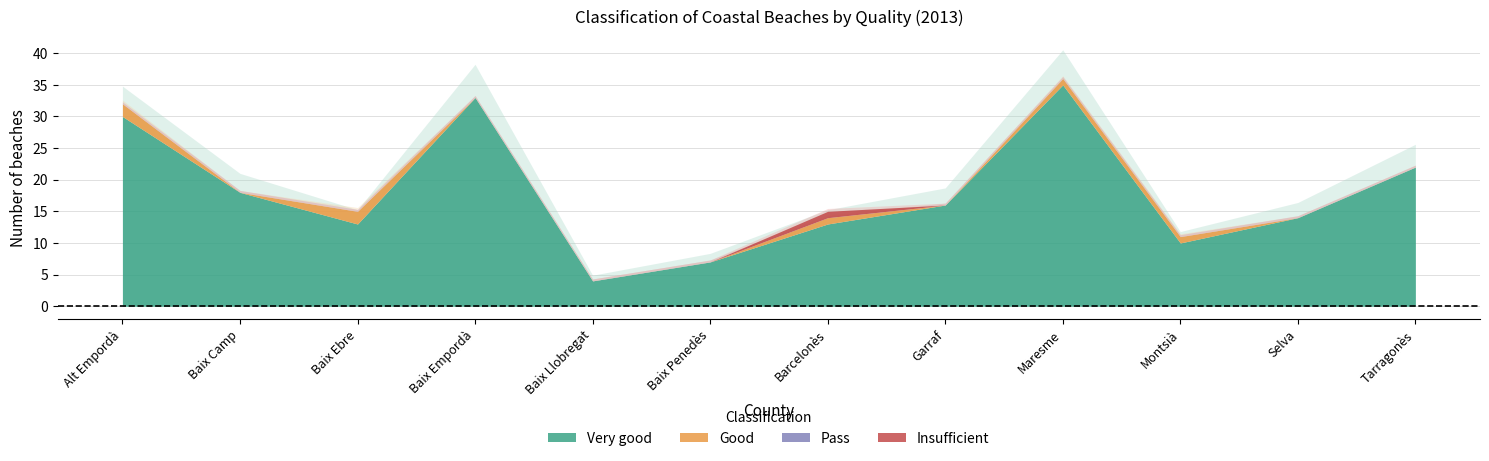

Which series has the largest total across all categories?

Very good